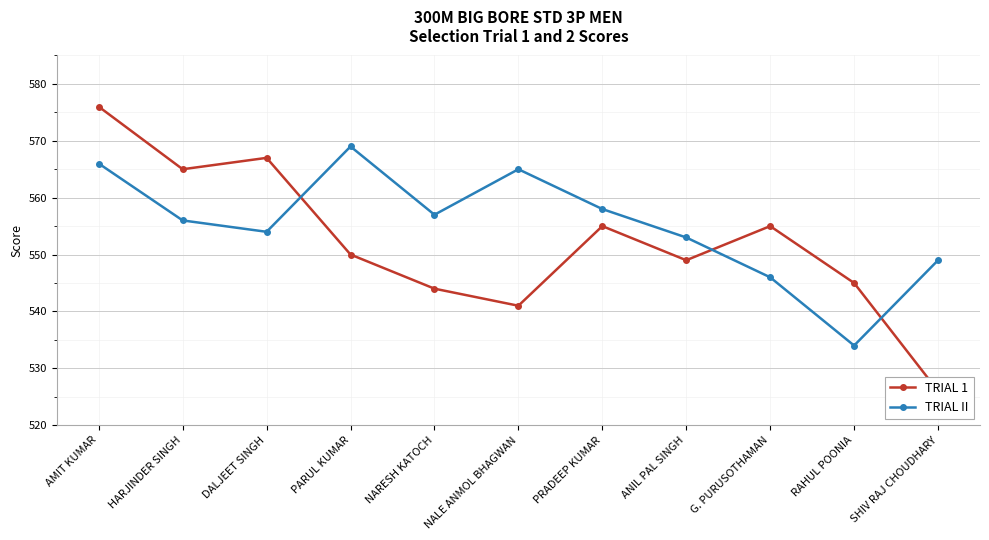

What is the spread (max minus min) of values at ANIL PAL SINGH?

4